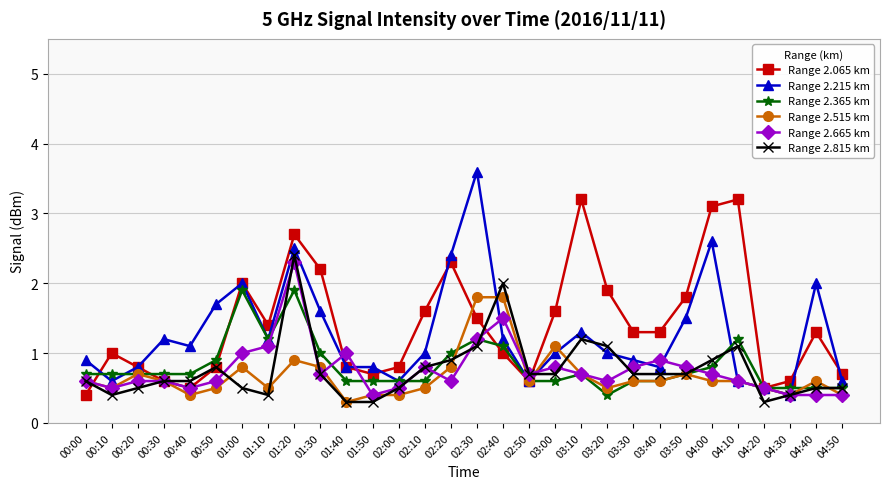

At which category is the sum across all series the highest?

01:20